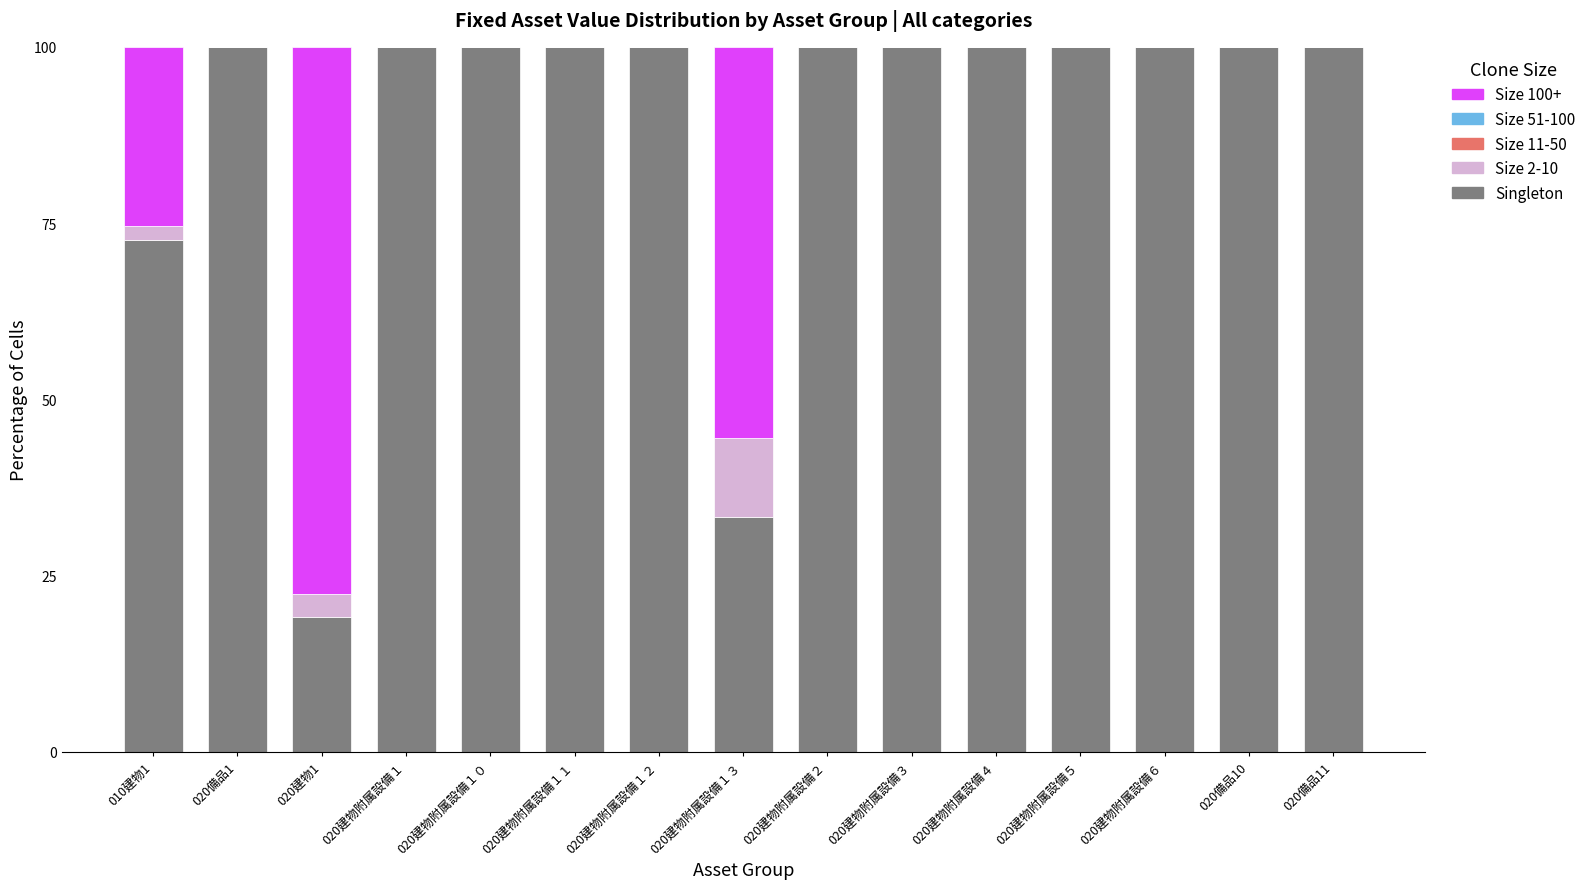

What is the total value across all series at 020備品10?

100.0